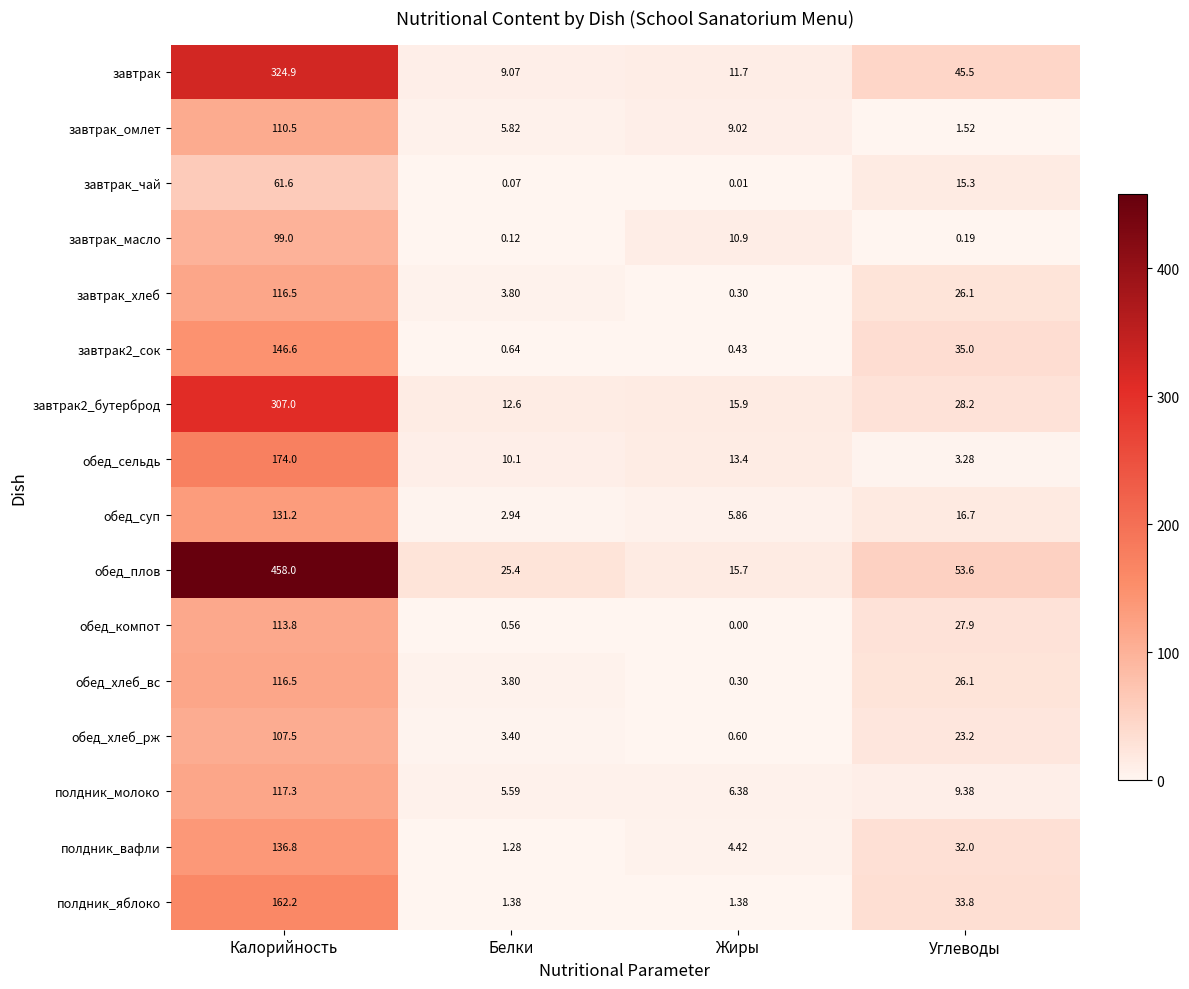

Is the value of обед_хлеб_вс at Калорийность greater than the value of завтрак2_сок at Белки?

Yes